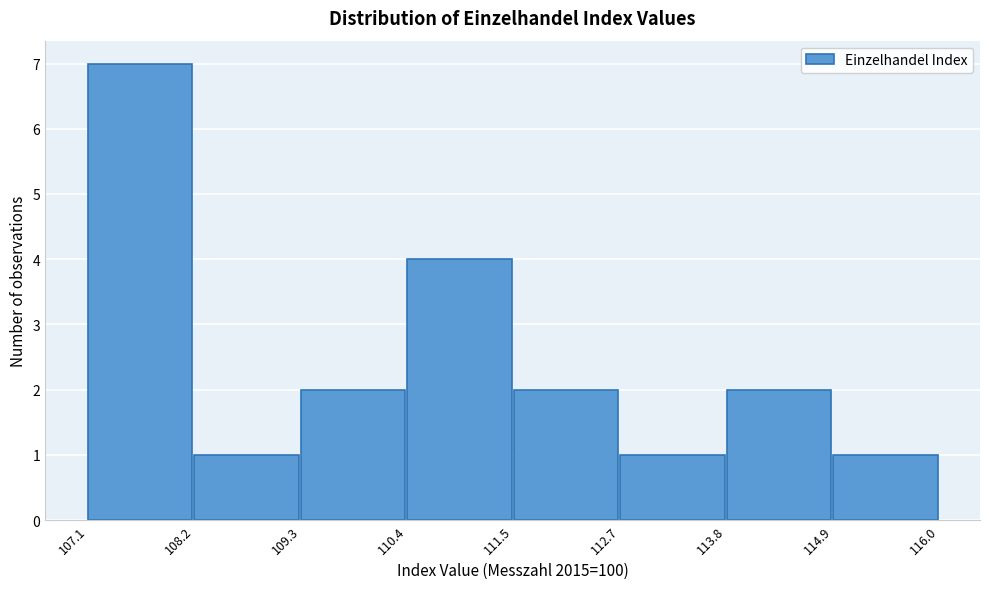

Which range on the x-axis has the tallest bar?

107.1 to 108.2